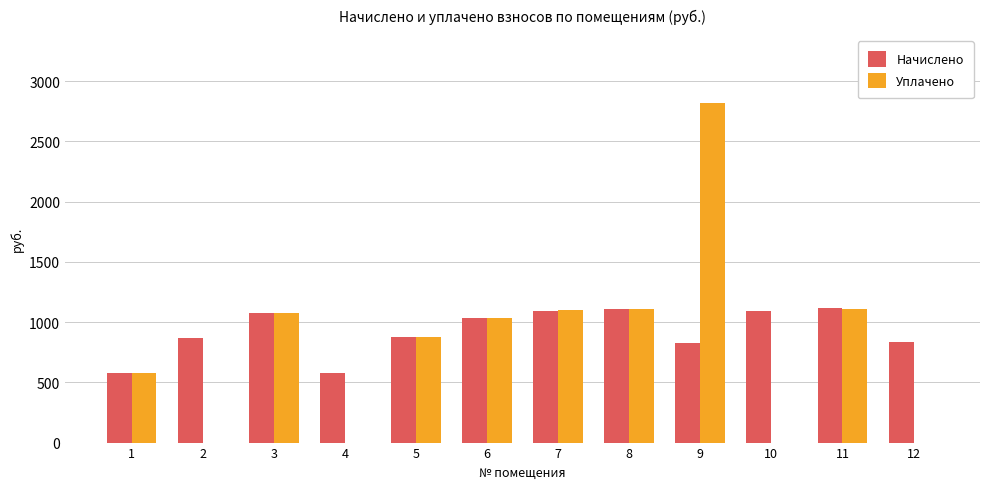

The value of Уплачено at 3 is 648.0. True or false?

False